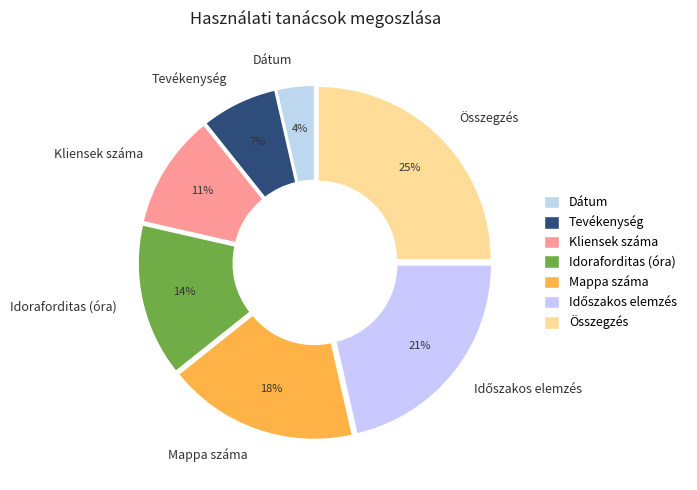

To the nearest percent, what portion does Idoraforditas (óra) represent?

14%